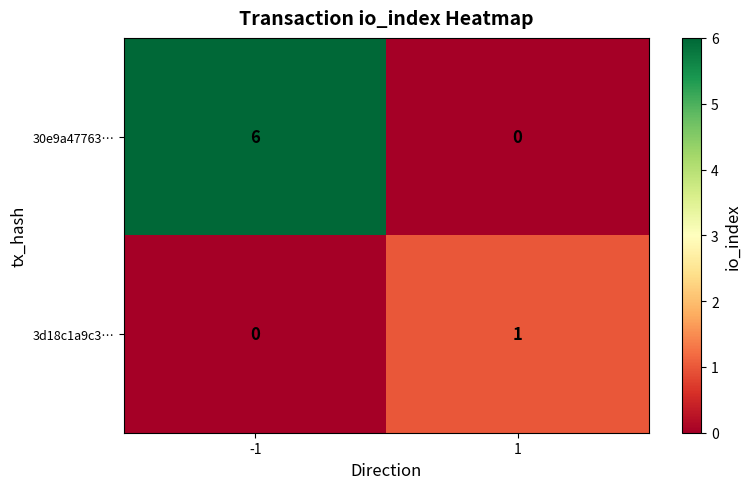

Reading left to right, extract all data points from this chart.

30e9a47763…: -1=6	1=0
3d18c1a9c3…: -1=0	1=1